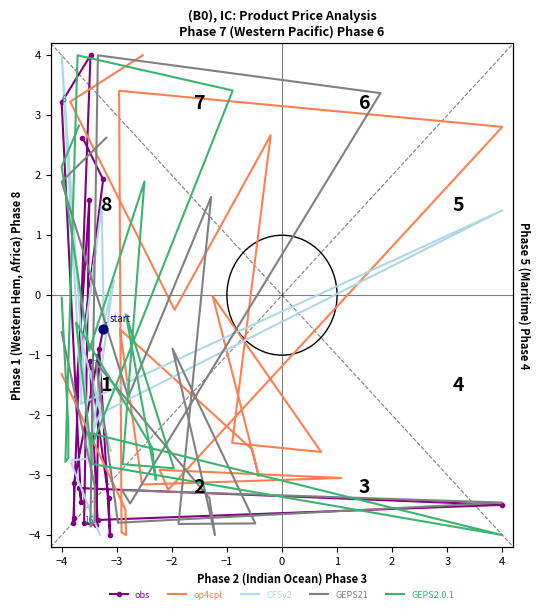

Which series has the largest total across all categories?

GEPS2.0.1